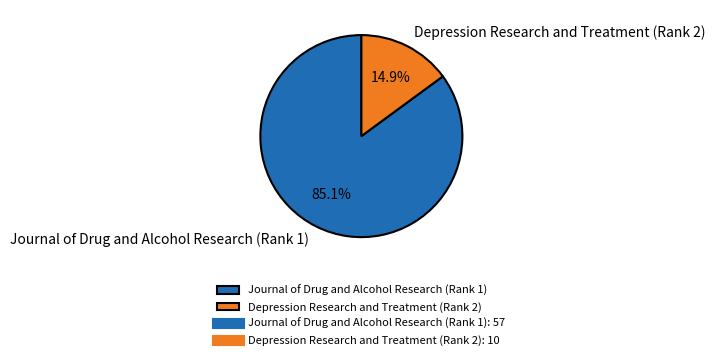

To the nearest percent, what is the average slice percentage?

50%